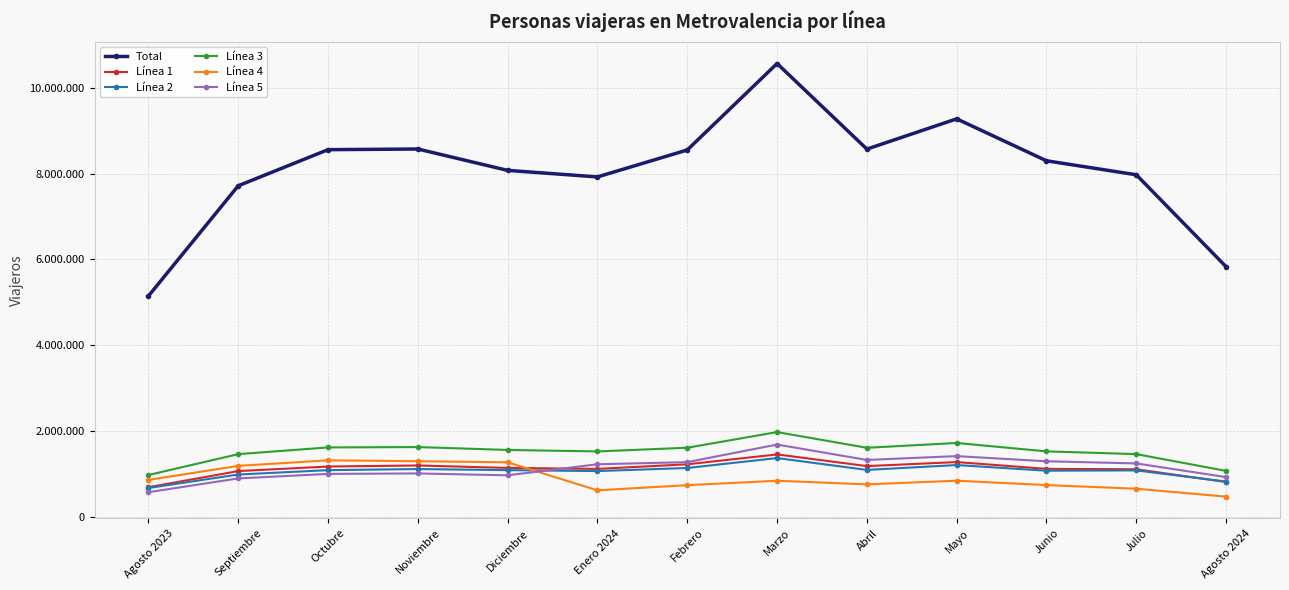

What is the greatest value displayed?

10562658